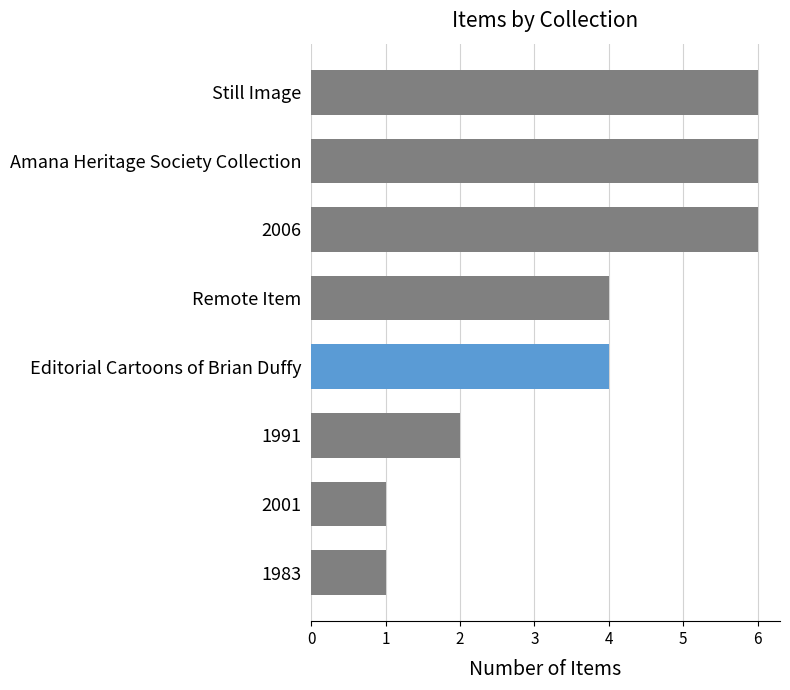

What is the average value?

4